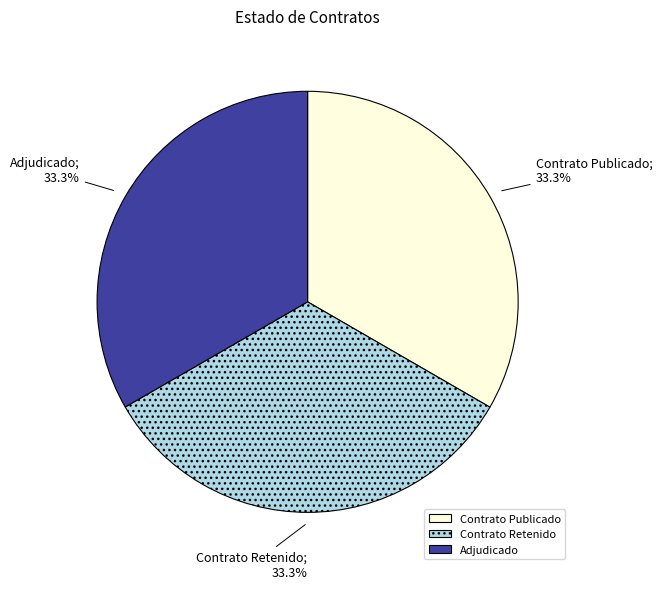

What portion of the pie excludes Contrato Retenido?

66.7%